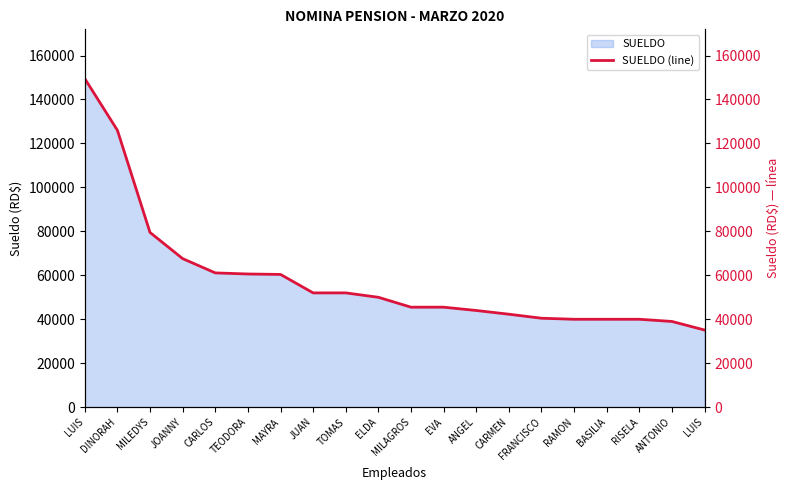

How many values are below 50000?

10